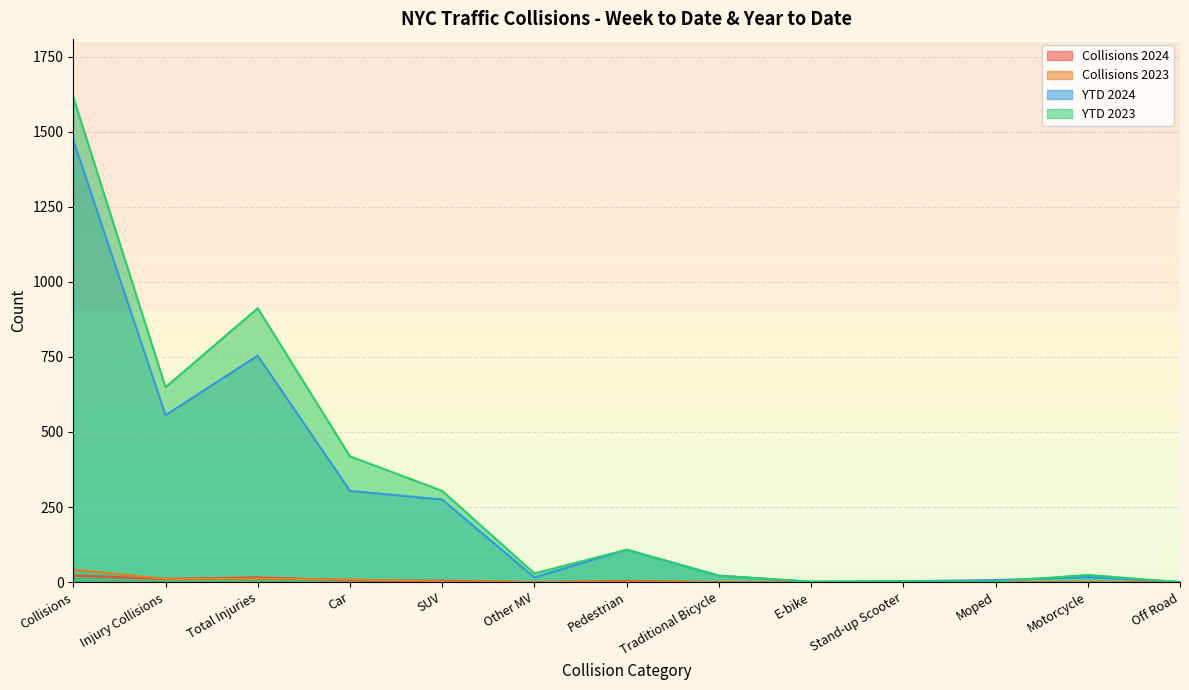

True or false: YTD 2023 has more than 0 points higher than both neighbors.

True